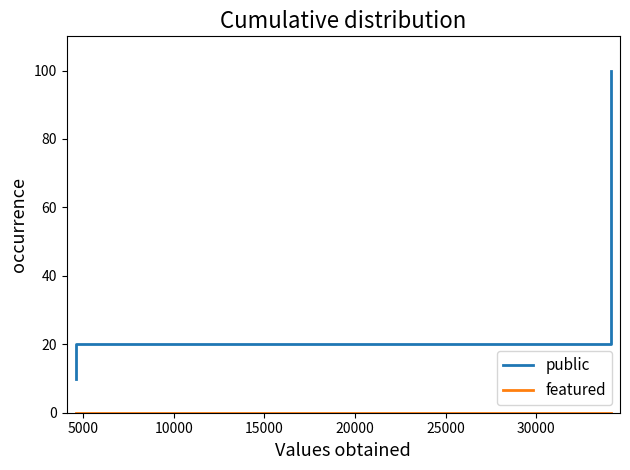

Which series has the largest total across all categories?

public